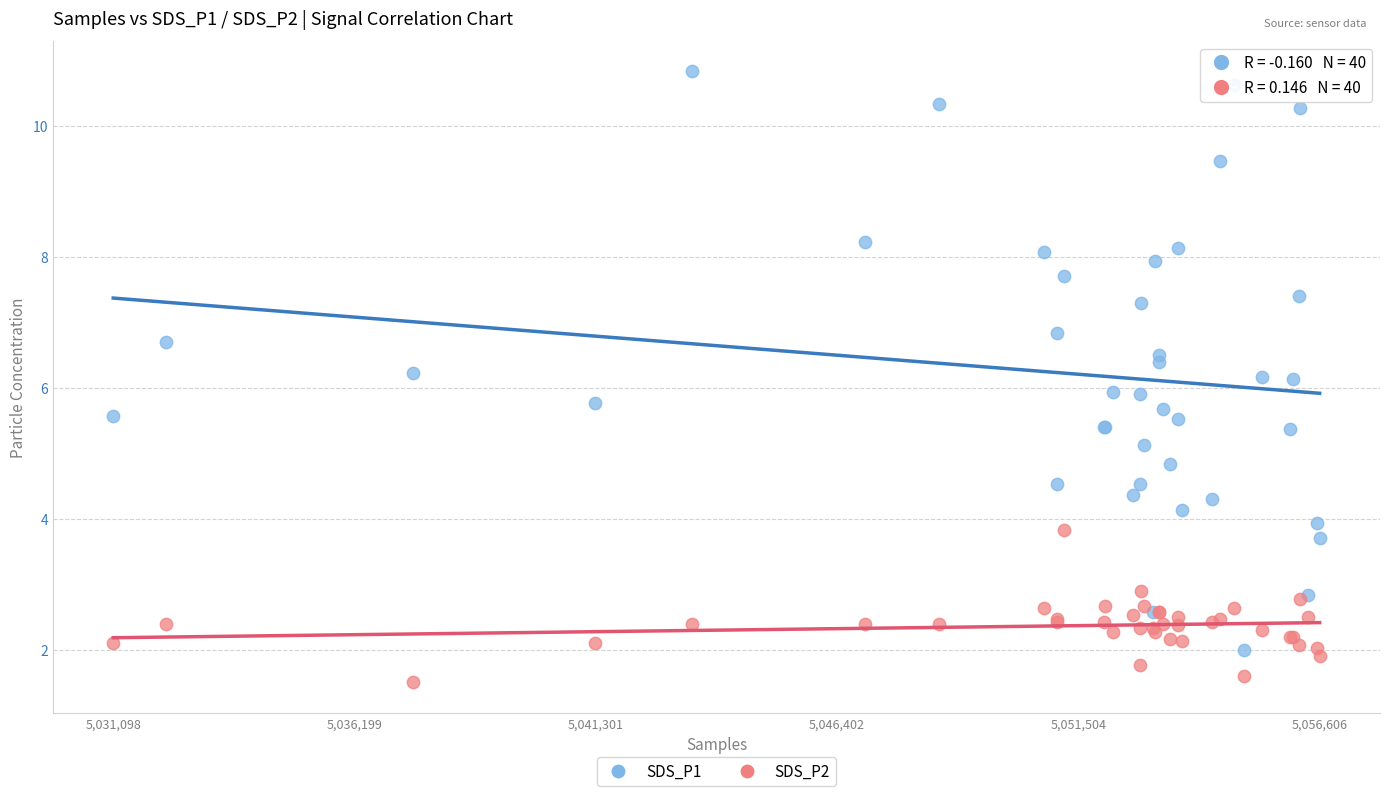

Which series has the widest spread of Y values?

SDS_P1